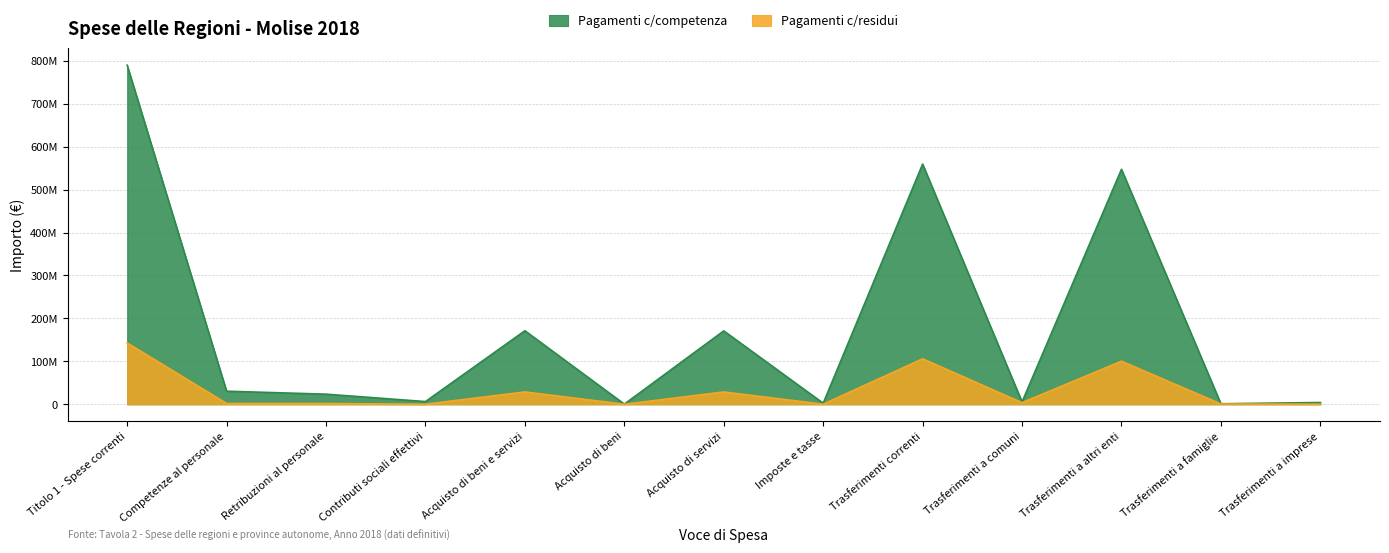

Reading left to right, extract all data points from this chart.

Pagamenti c/competenza: 789964336	30407024	23501746	6268396	171301865	339300	170962565	2444471	559608749	5555943	547439307	1177698	4053823
Pagamenti c/residui: 142813221	1860270	1717321	109922	28719839	84293	28635546	137711	105880176	3771144	100341048	656944	193032